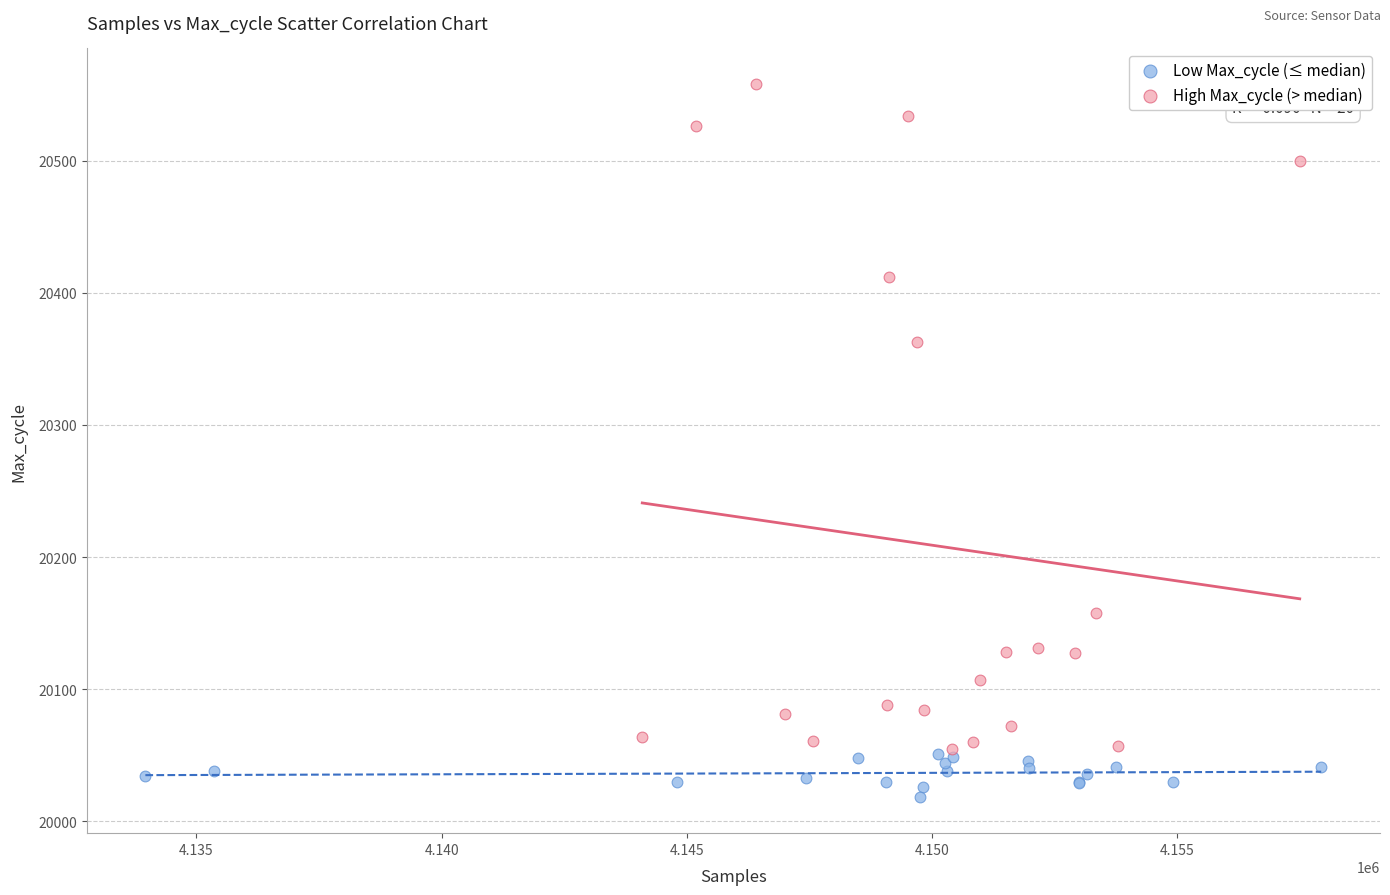

Which series reaches the maximum Y coordinate?

High Max_cycle (> median)